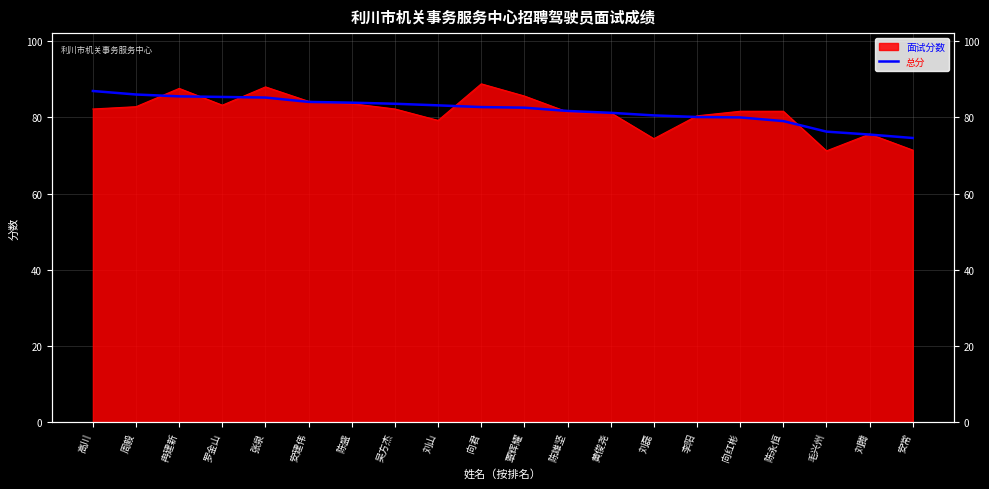

The value at 黄俊尧 is 26.9. True or false?

False